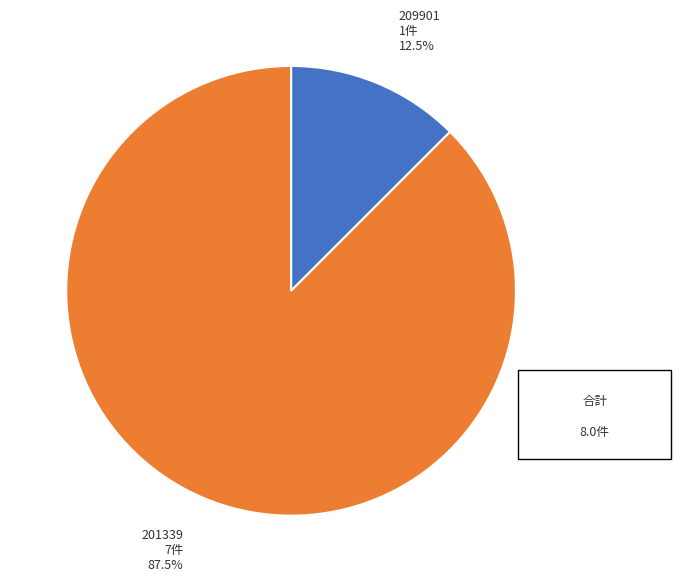

Is there a majority slice in this chart?

Yes